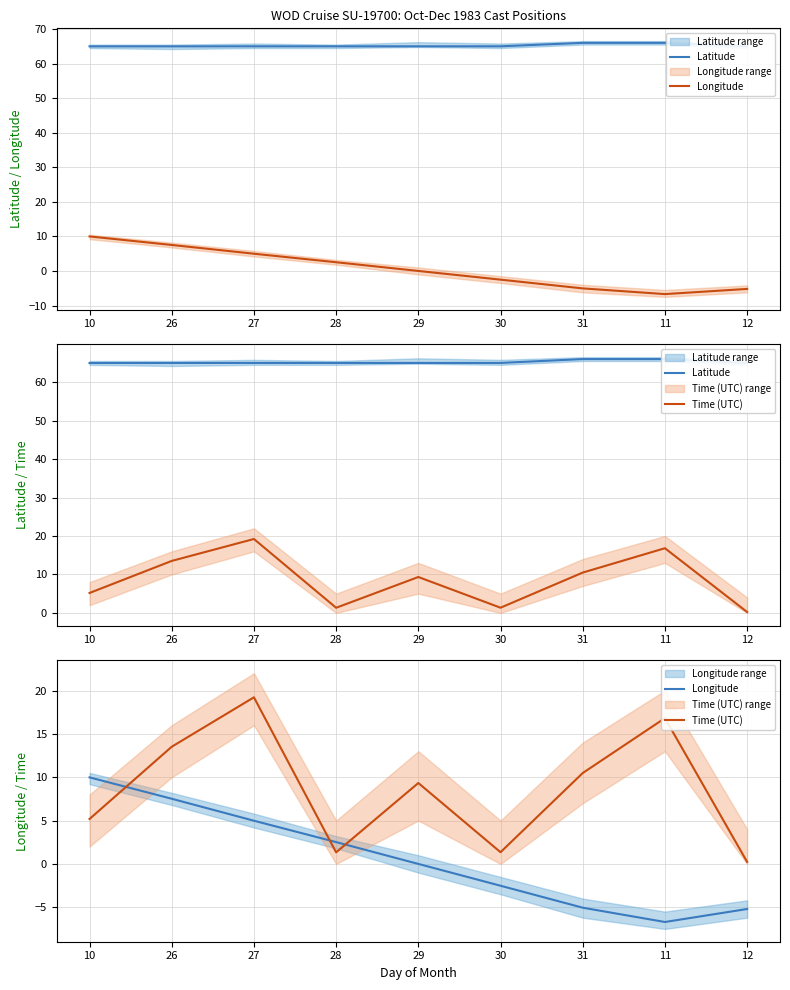

At which category does the chart reach its peak across all series?

31